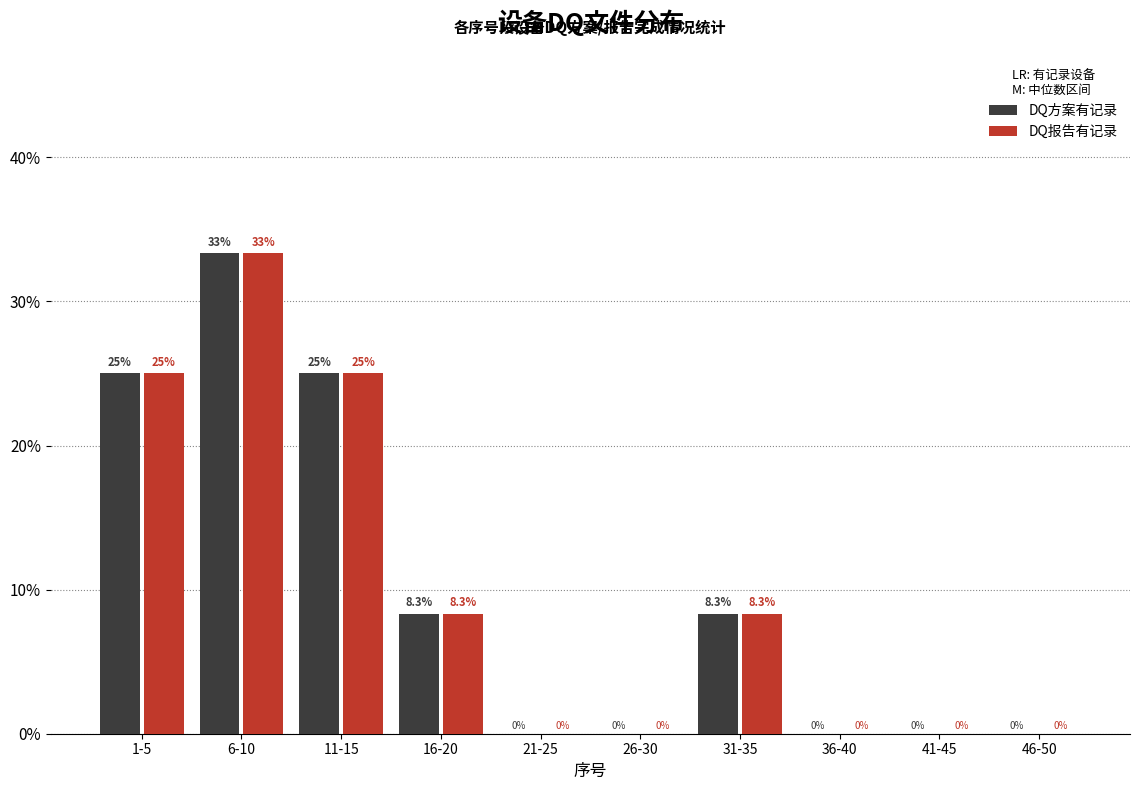

Reading right to left, what are all the values shown in this chart?

DQ方案有记录: 46-50=0.0	41-45=0.0	36-40=0.0	31-35=8.3	26-30=0.0	21-25=0.0	16-20=8.3	11-15=25.0	6-10=33.3	1-5=25.0
DQ报告有记录: 46-50=0.0	41-45=0.0	36-40=0.0	31-35=8.3	26-30=0.0	21-25=0.0	16-20=8.3	11-15=25.0	6-10=33.3	1-5=25.0